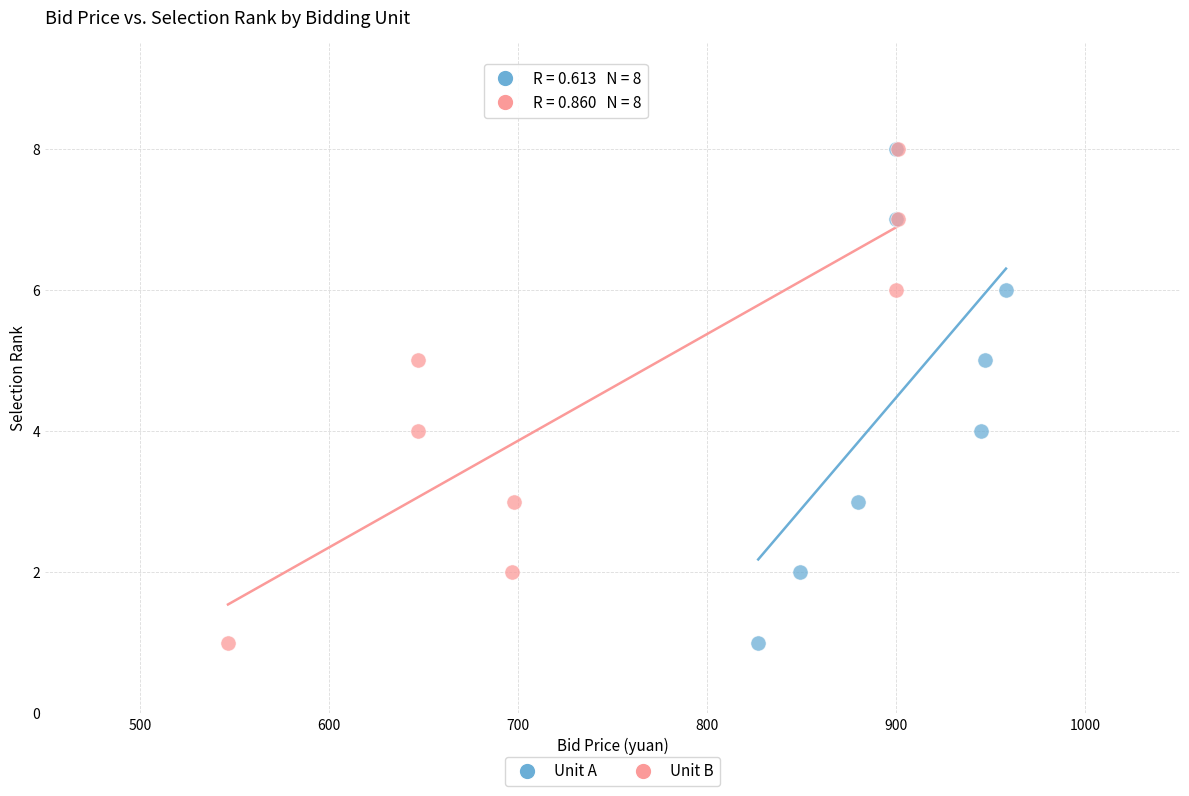

What are all the series names shown in the legend?

Unit A, Unit B